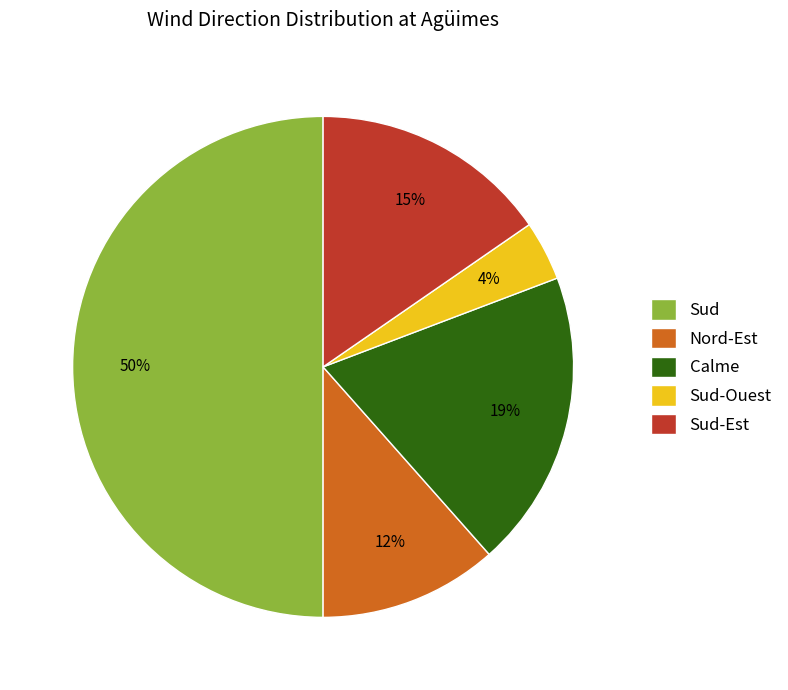

Rank the categories by value from lowest to highest.

Sud-Ouest, Nord-Est, Sud-Est, Calme, Sud